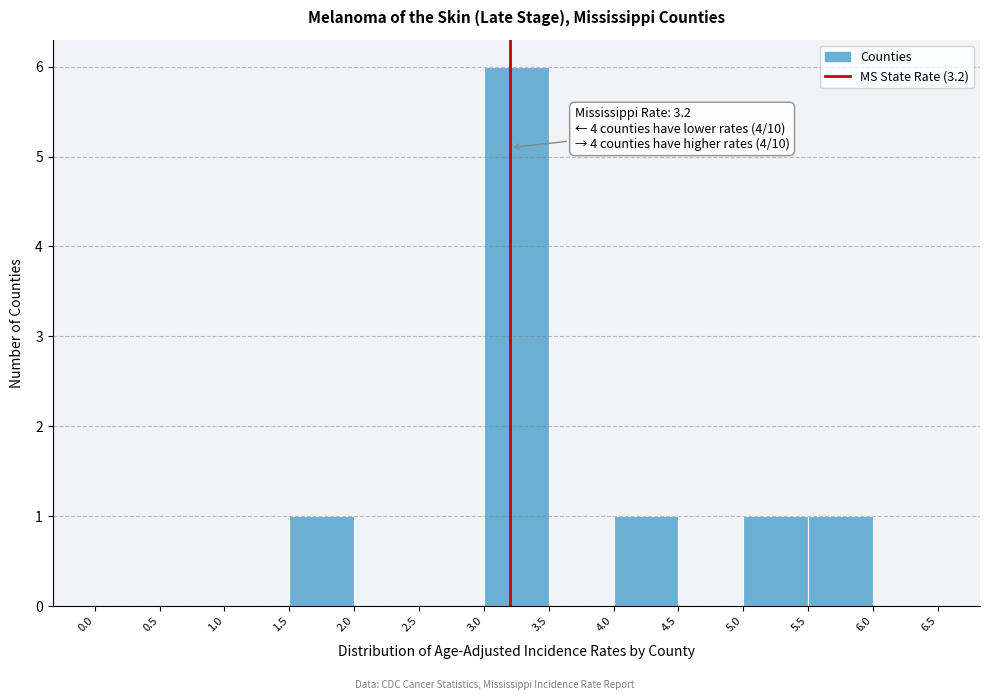

Which range on the x-axis has the tallest bar?

3.0 to 3.5